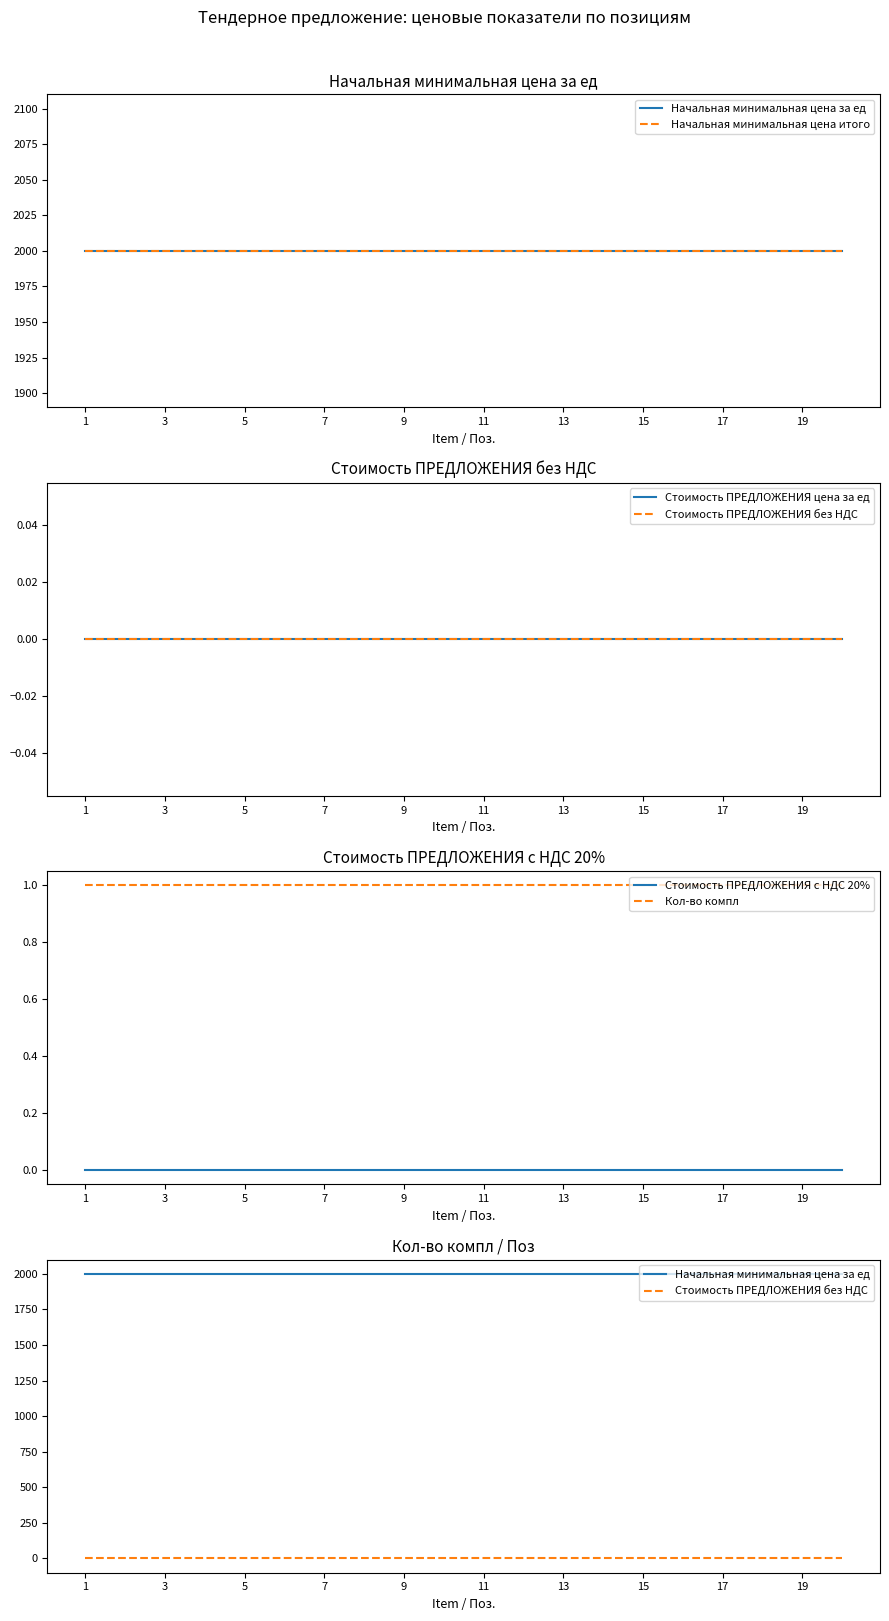

How many lines are shown in the chart?

6